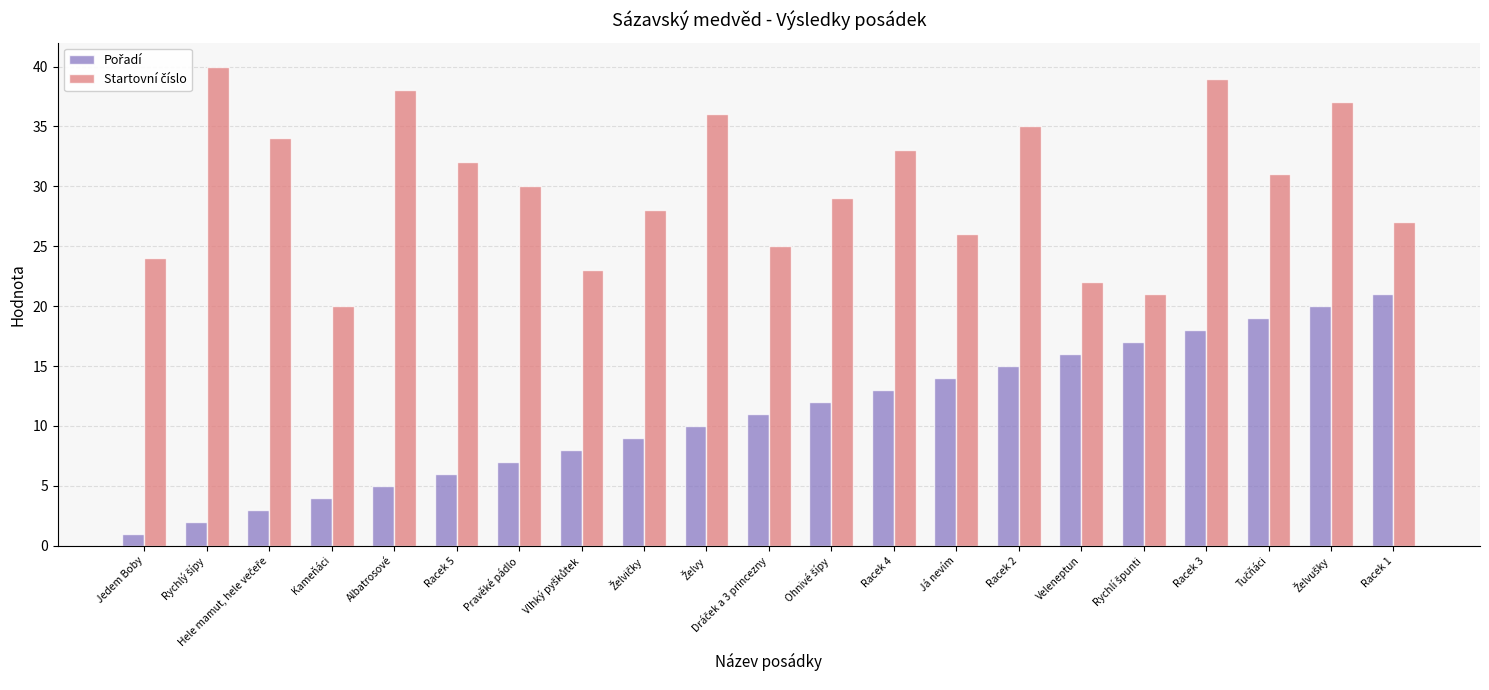

What is the maximum value shown in the chart?

40